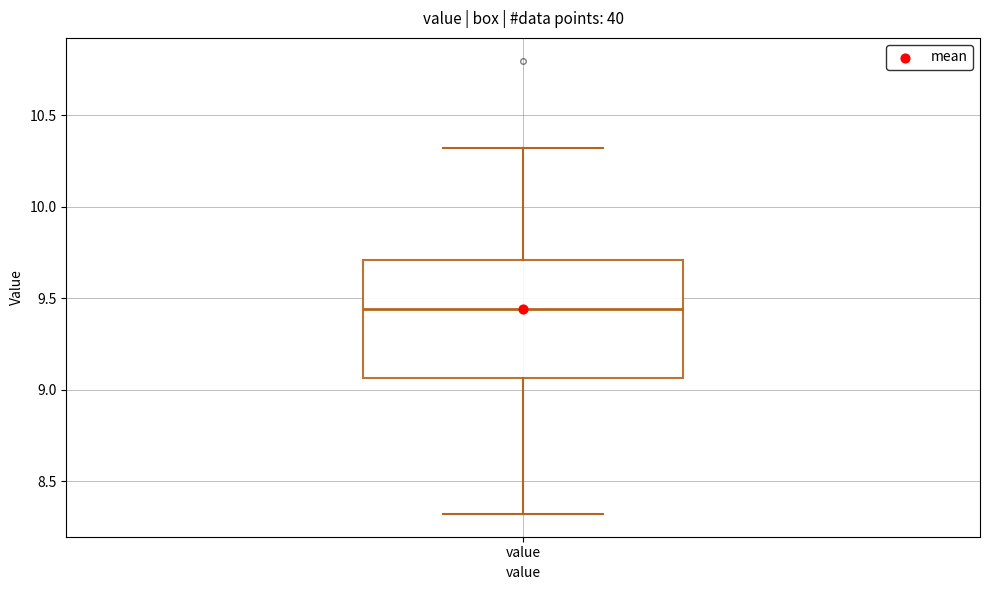

Transcribe this box plot: give where the median line is, the range the box spans, and where the two whiskers end, as read against the y-axis. The values are not printed on the chart, so give them approximately, as read against the axis.

median 9.45, box 9.05 to 9.70, whiskers 8.30 to 10.30